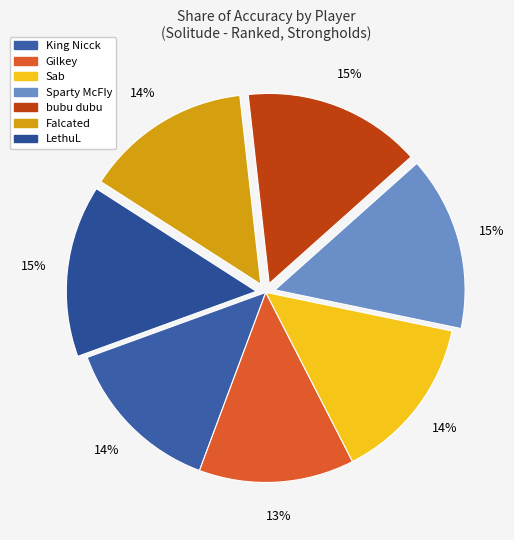

To the nearest percent, what portion does Falcated represent?

14%